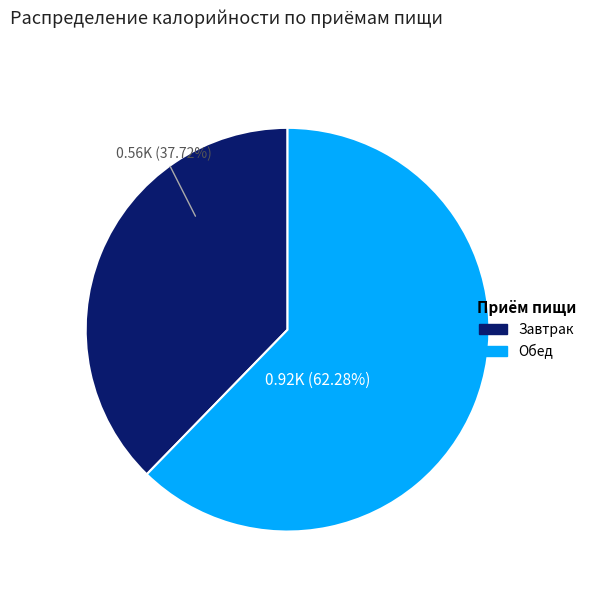

How many slices are in this pie chart?

2